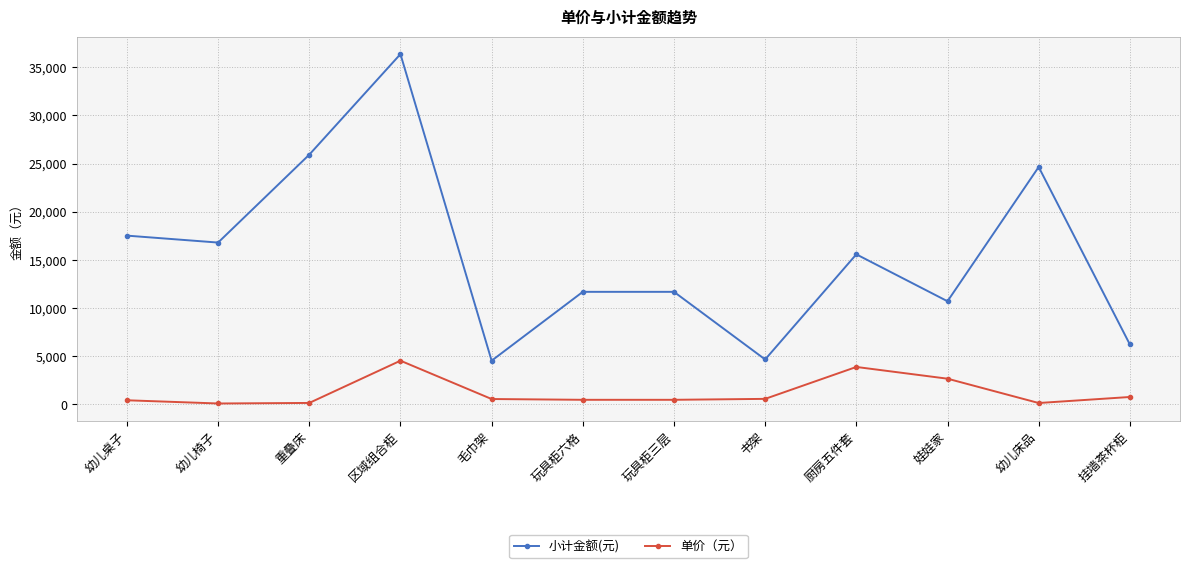

What is the maximum value for 小计金额(元)?

36352